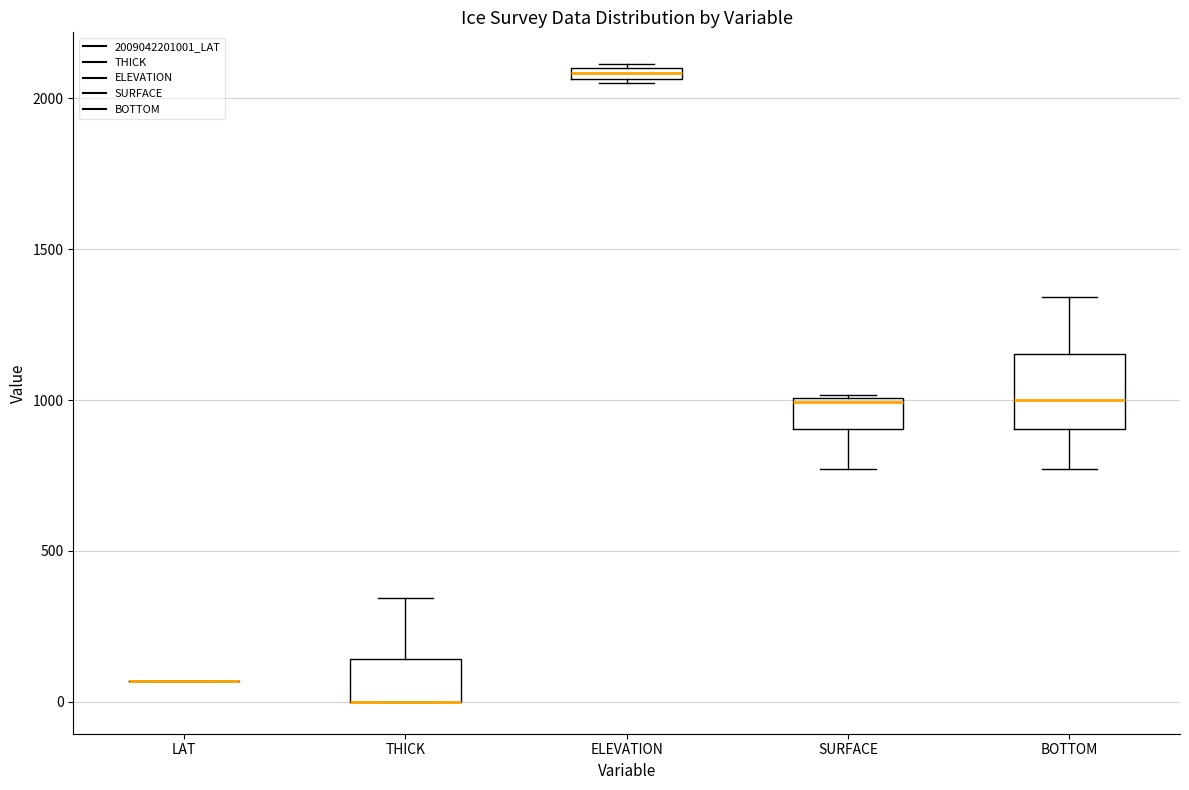

Which box is the tallest, from its lower edge to its upper edge?

BOTTOM